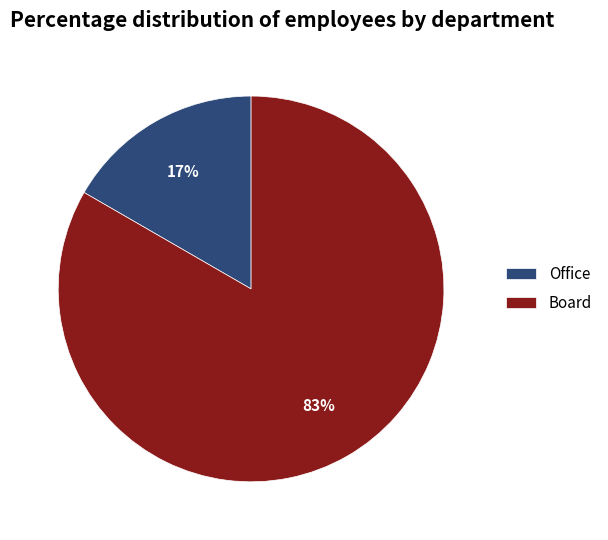

Which has a higher value, Office or Board?

Board